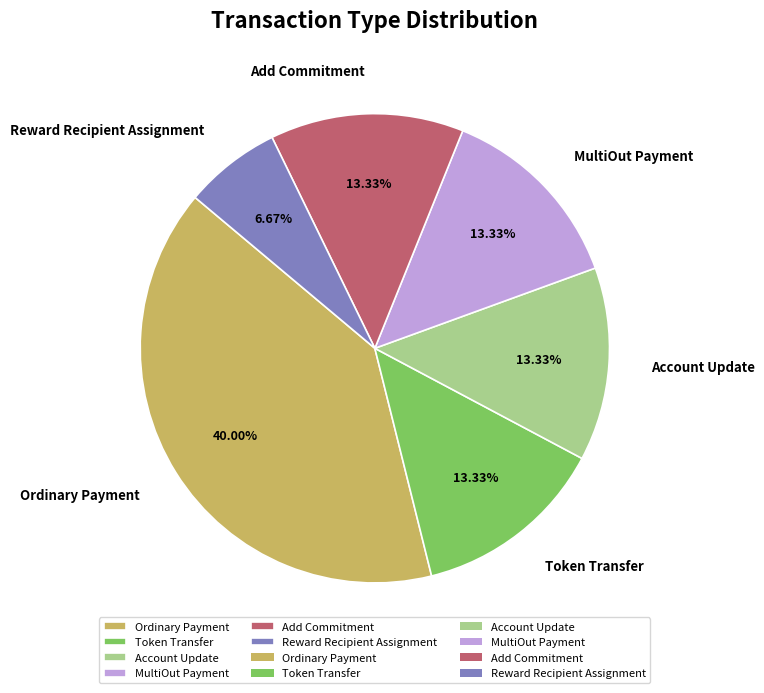

Is it true that Account Update is 13% of the pie?

True